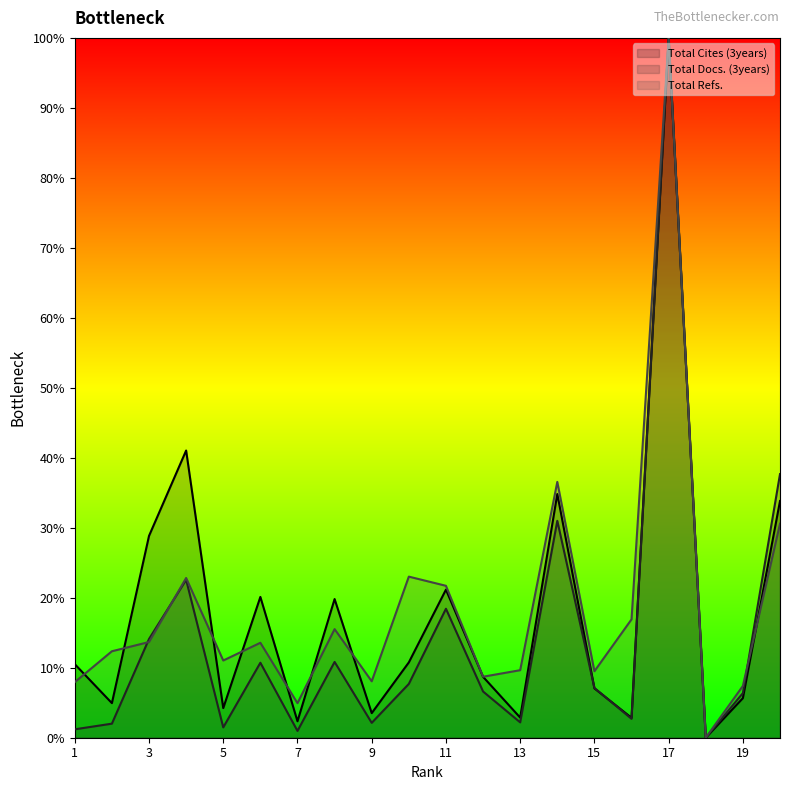

Reading right to left, extract all data points from this chart.

Total Cites (3years): 33.8	5.7	0.0	100.0	2.8	7.1	34.8	2.9	8.7	21.2	10.8	3.5	19.8	2.4	20.1	4.2	41.0	28.8	4.9	10.5
Total Docs. (3years): 37.7	6.4	0.0	100.0	2.7	7.1	31.0	2.2	6.6	18.4	7.7	2.1	10.8	1.0	10.7	1.5	22.6	14.1	2.0	1.2
Total Refs.: 30.6	7.4	0.0	100.0	16.9	9.5	36.6	9.6	8.7	21.7	23.0	8.1	15.5	4.9	13.6	11.0	22.8	13.7	12.4	7.9